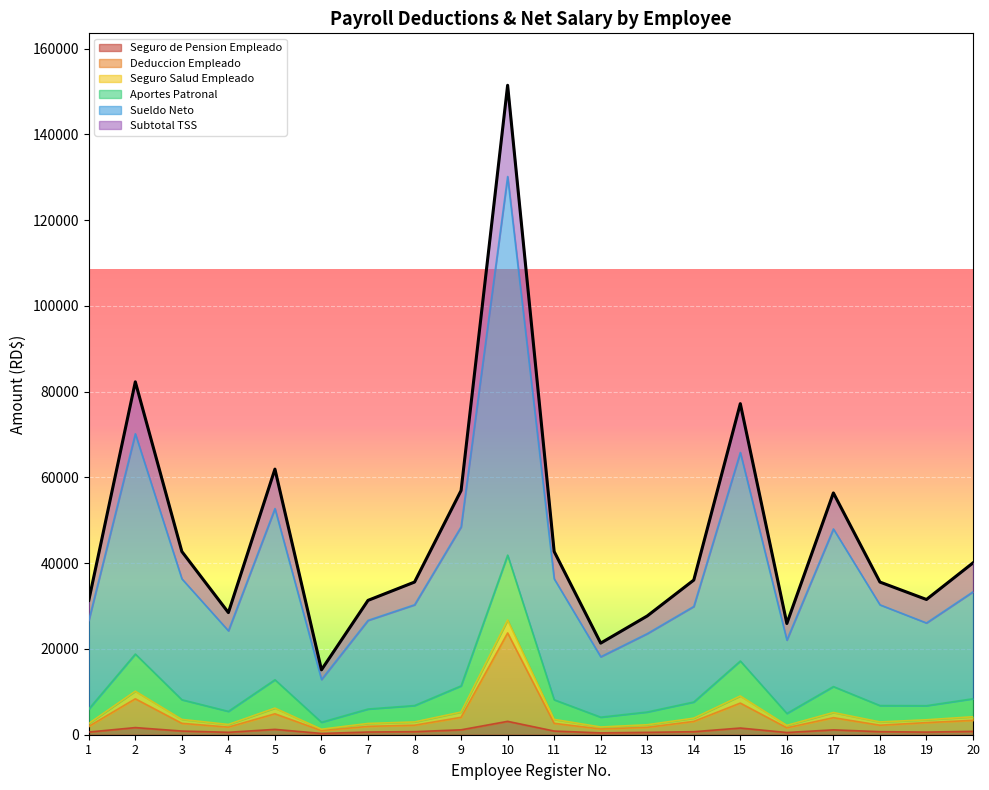

What is the minimum value shown in the chart?

305.0